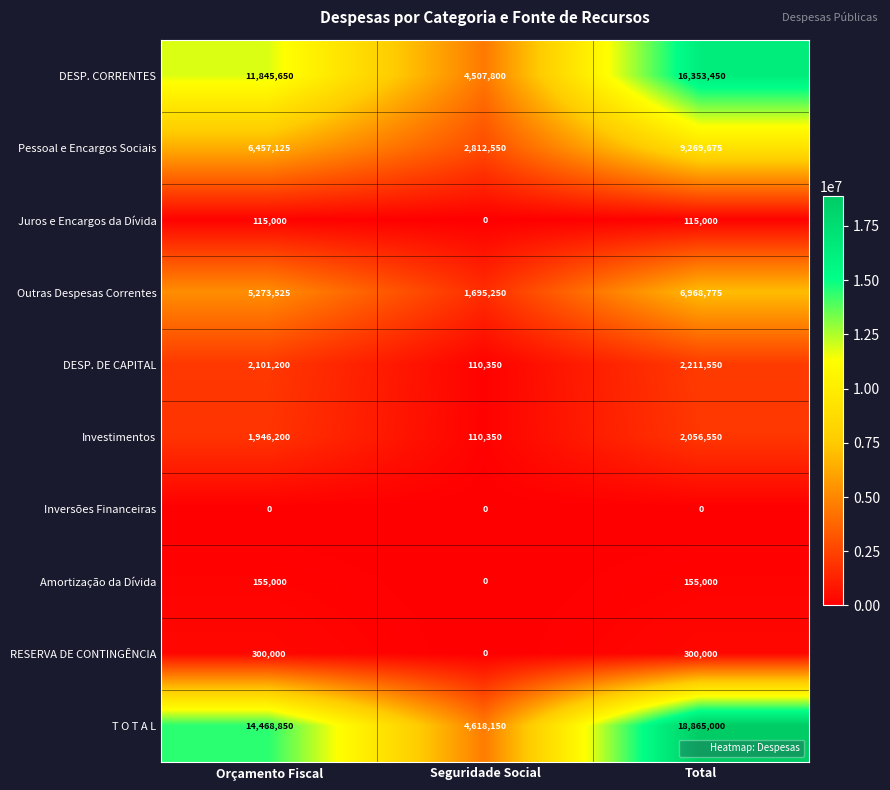

What is the difference between the second highest and minimum values in the Juros e Encargos da Dívida series?

115000